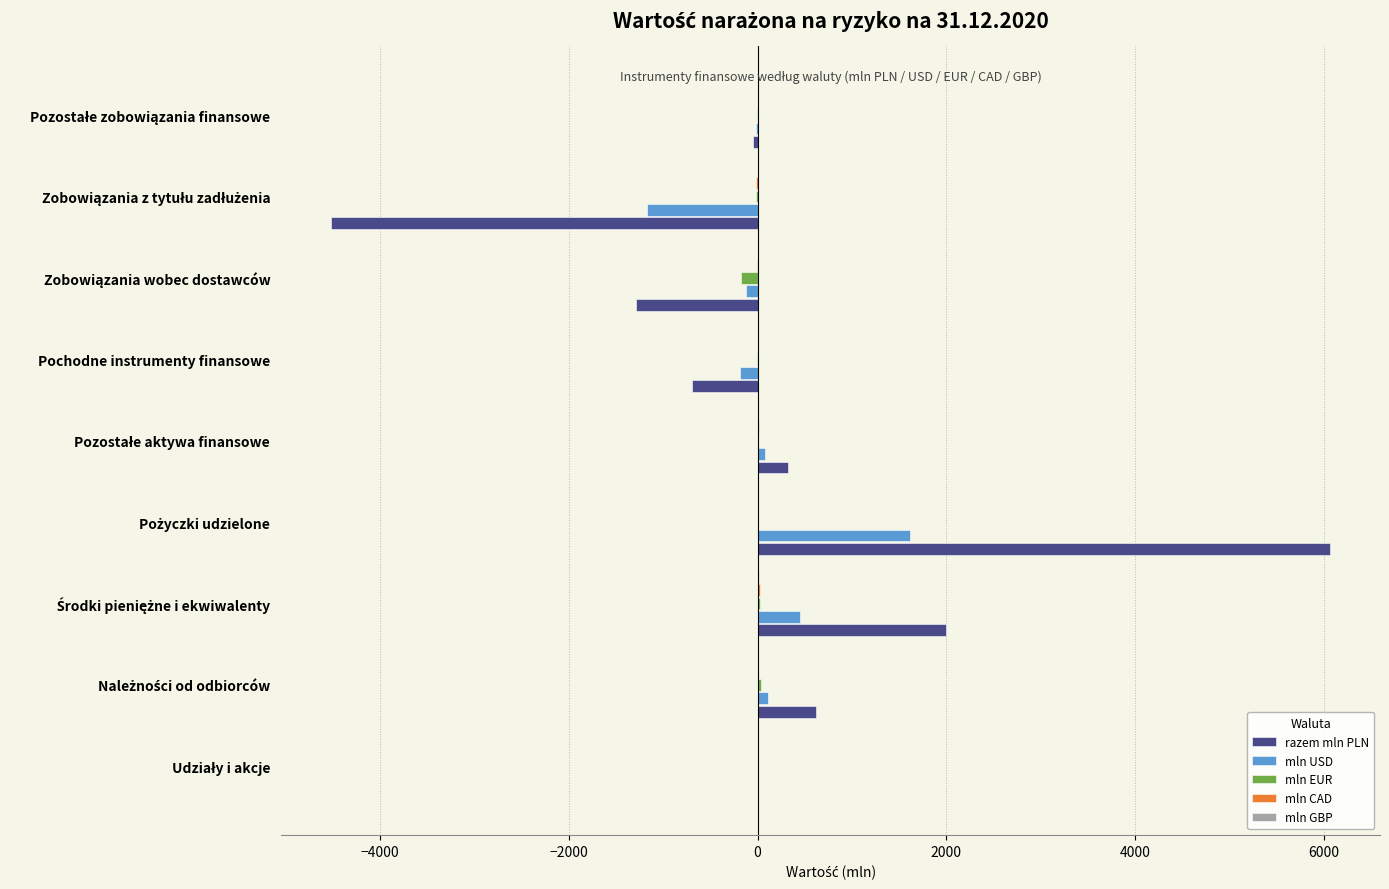

How many data points does each series have?

9